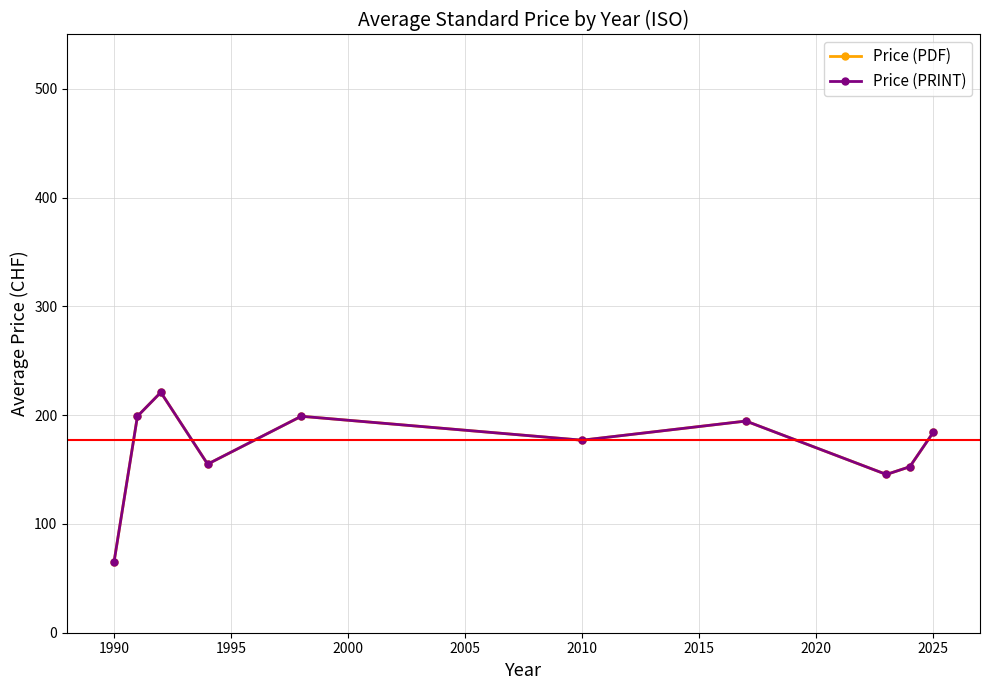

At how many categories does at least one series exceed 117?

9